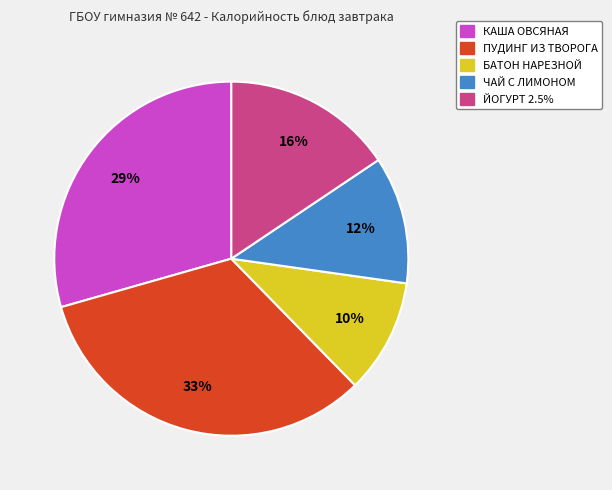

How many slices are in this pie chart?

5